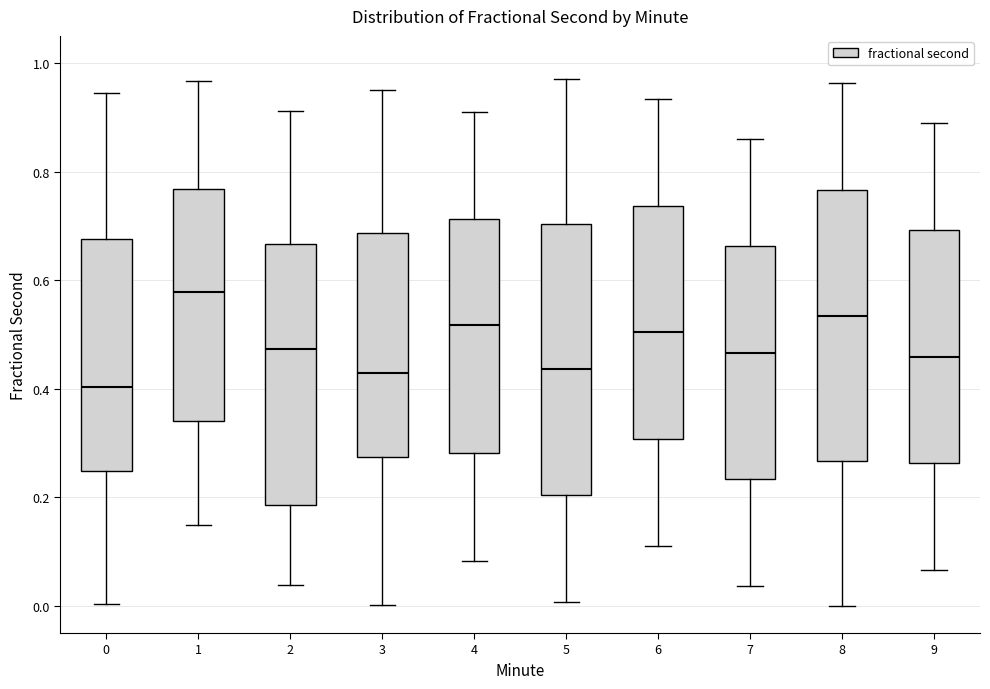

Where is the lower edge of the box at x = 0 on the y-axis? The values are not printed on the chart, so give them approximately, as read against the axis.

0.24